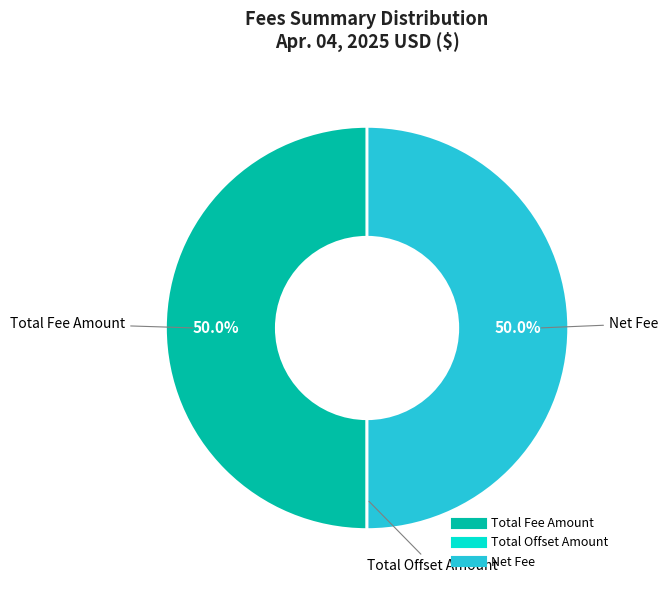

What percentage do Net Fee and Total Fee Amount together represent?

100.0%